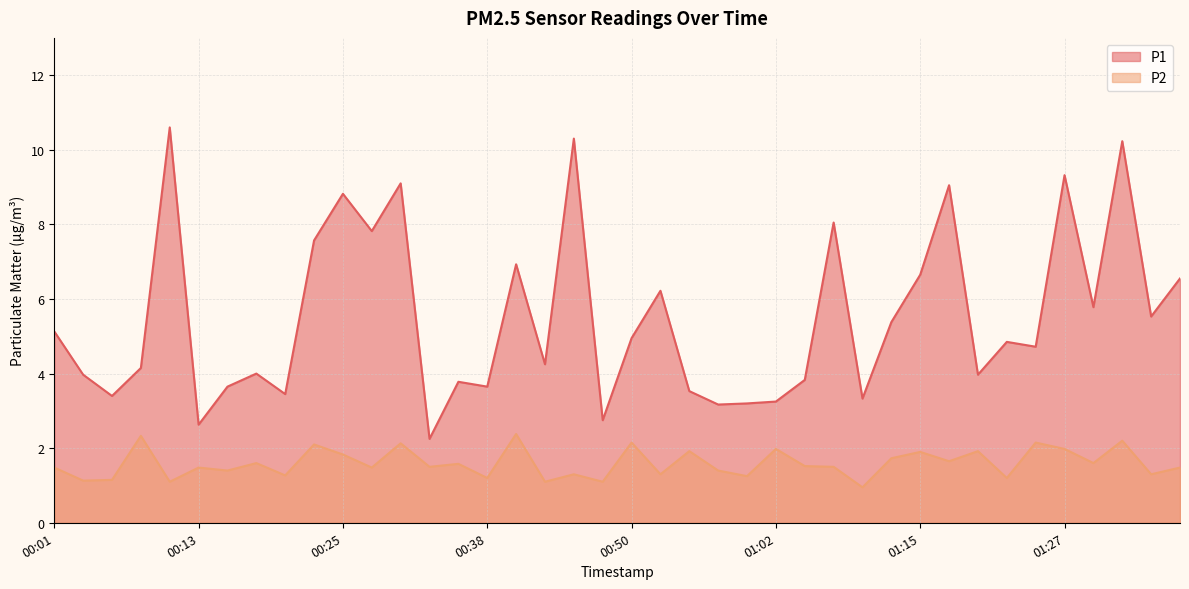

What is the label of the 39th point from the left?

01:34